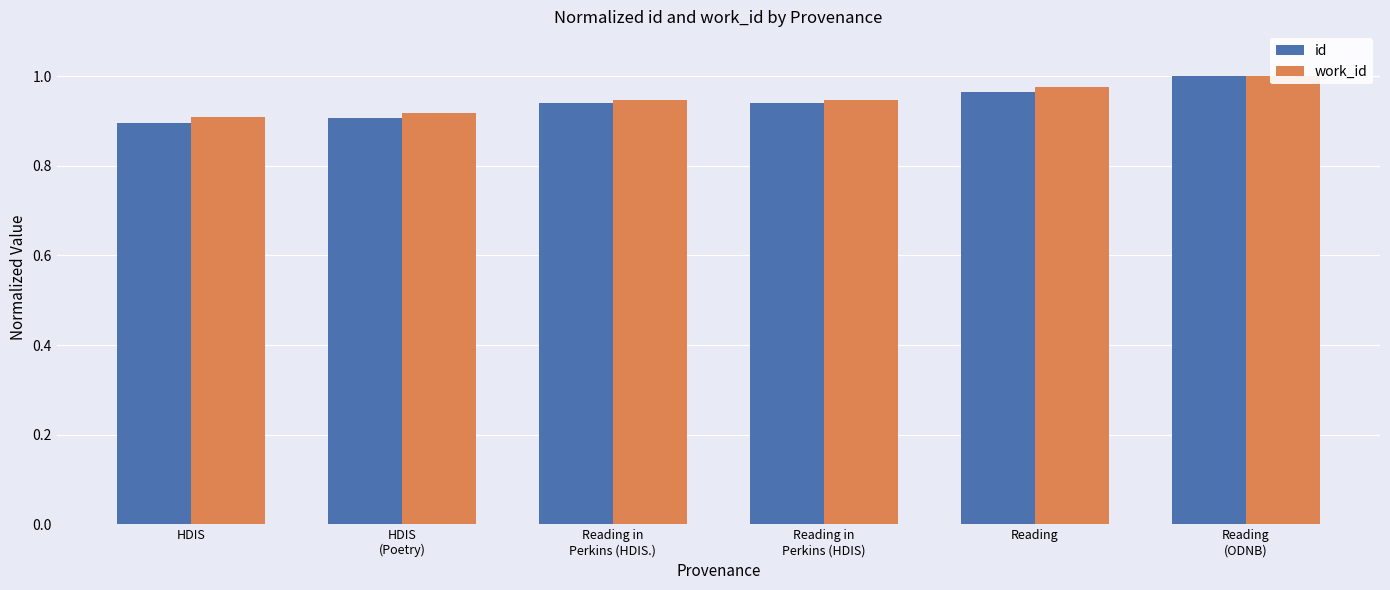

List the labels in order of work_id value, smallest first.

HDIS, HDIS
(Poetry), Reading in
Perkins (HDIS.), Reading in
Perkins (HDIS), Reading, Reading
(ODNB)